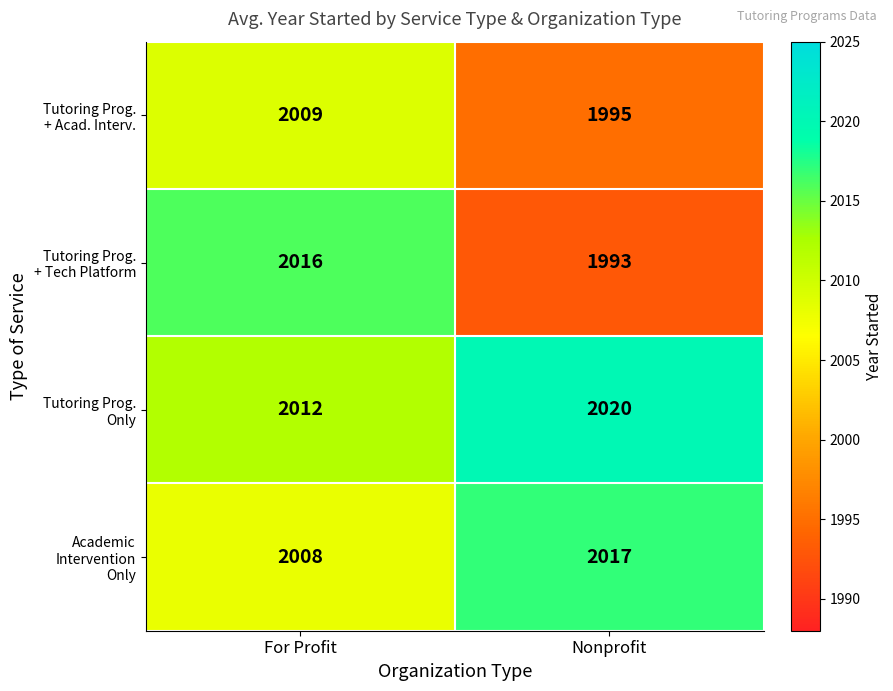

What is the difference between the highest and lowest values at For Profit?

8